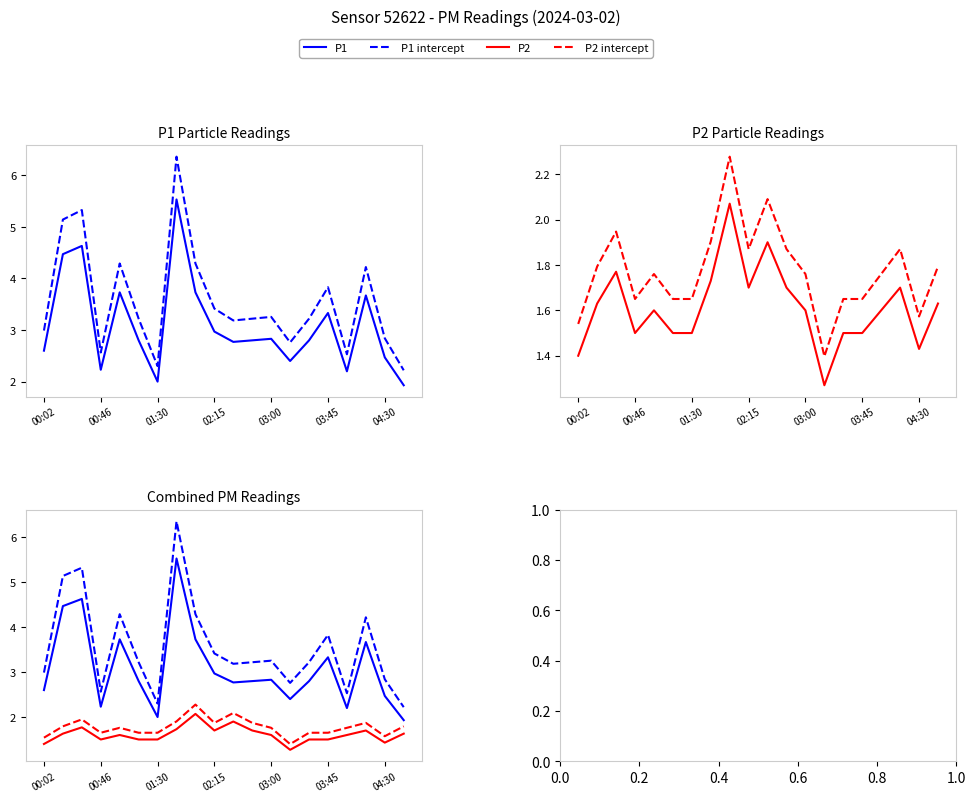

What is the approximate value of P1 at 03:00?

2.8